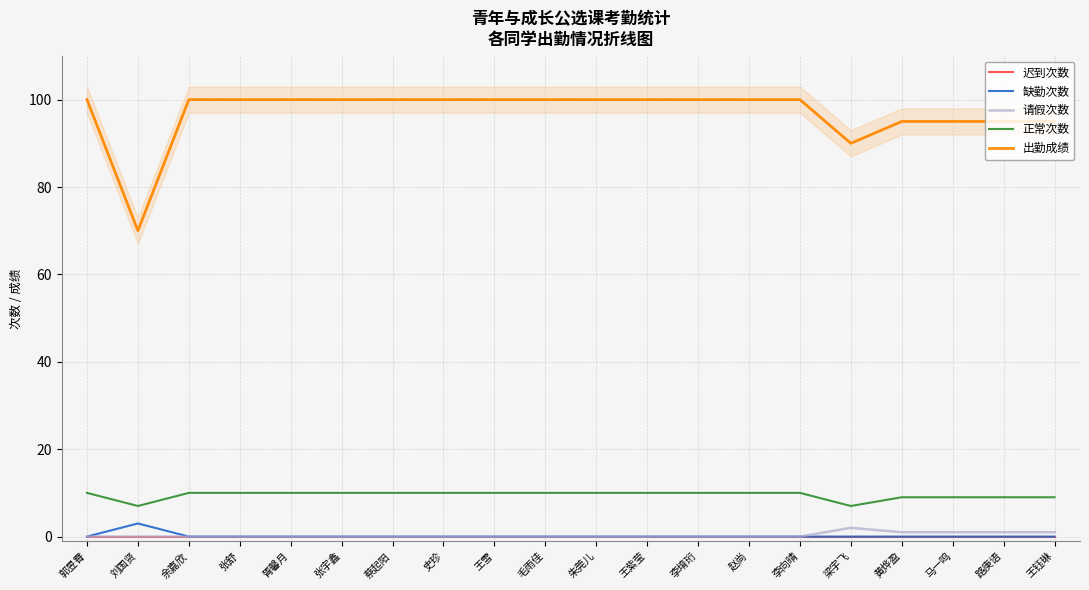

At how many categories does at least one series exceed 39?

20